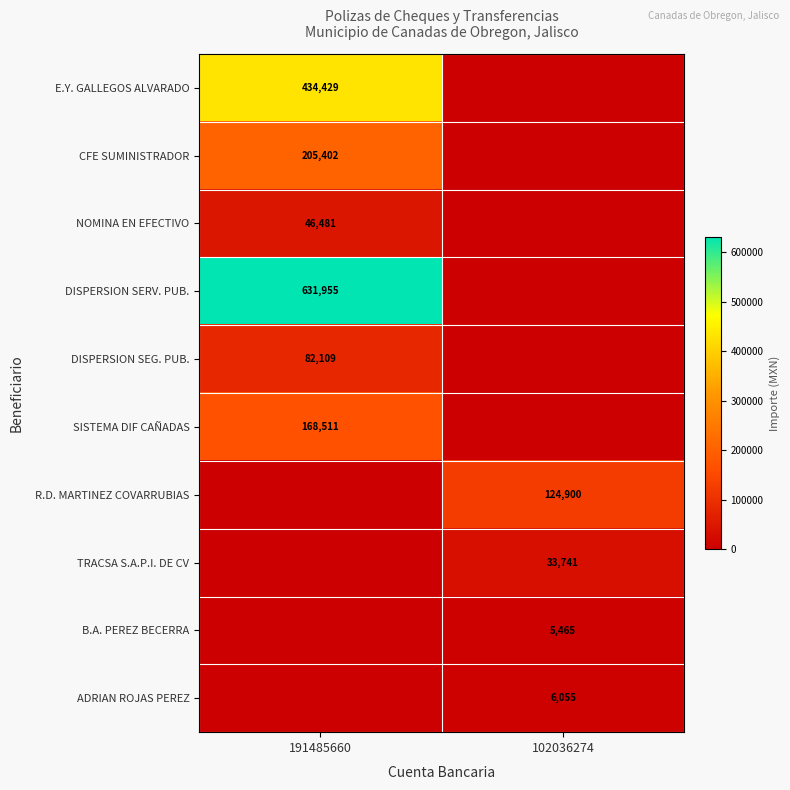

The value of DISPERSION SEG. PUB. at 191485660 is 38025. True or false?

False